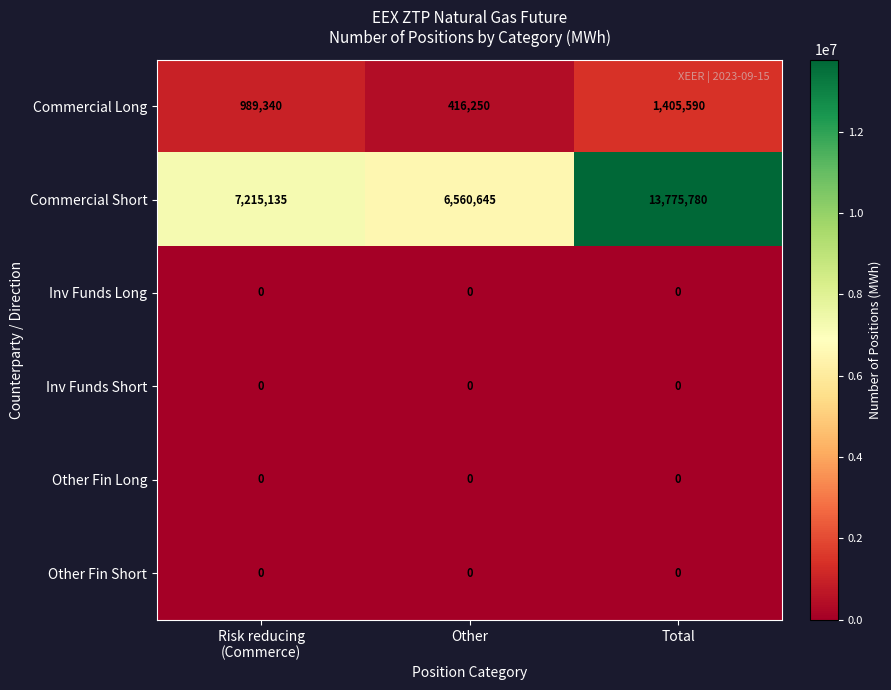

At which label does Commercial Long reach its minimum?

Other